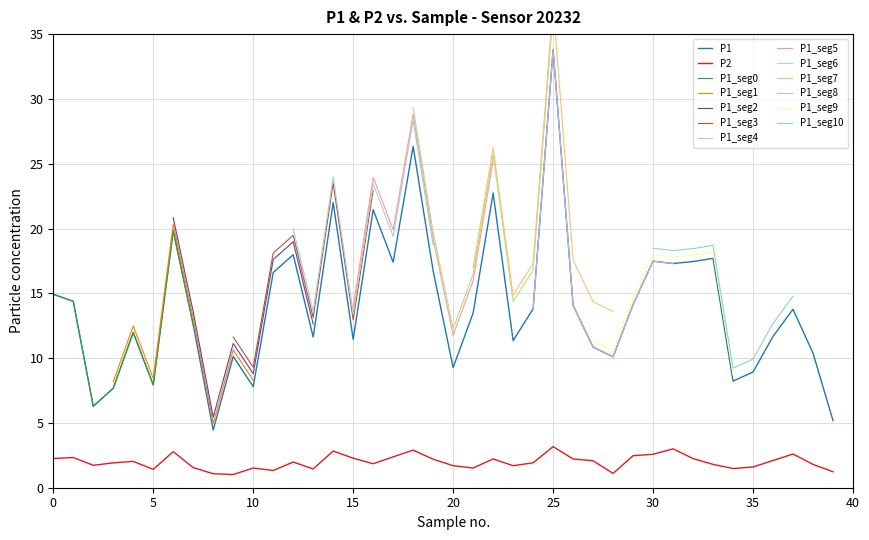

True or false: P1 has a value of 11.4 at 15.

True